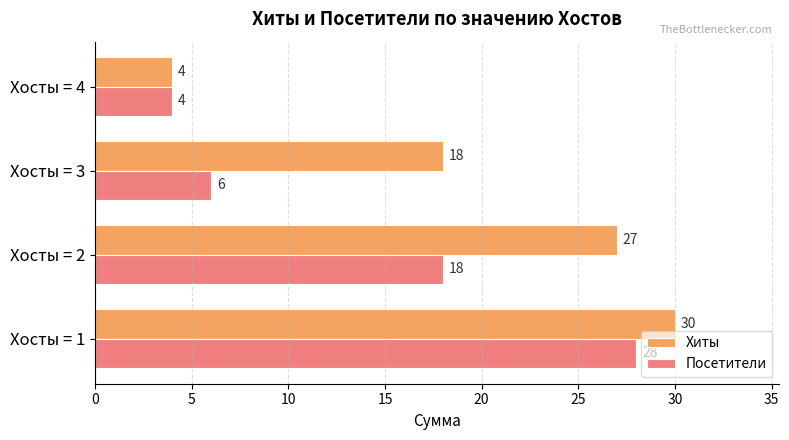

At how many categories does at least one series exceed 10?

3